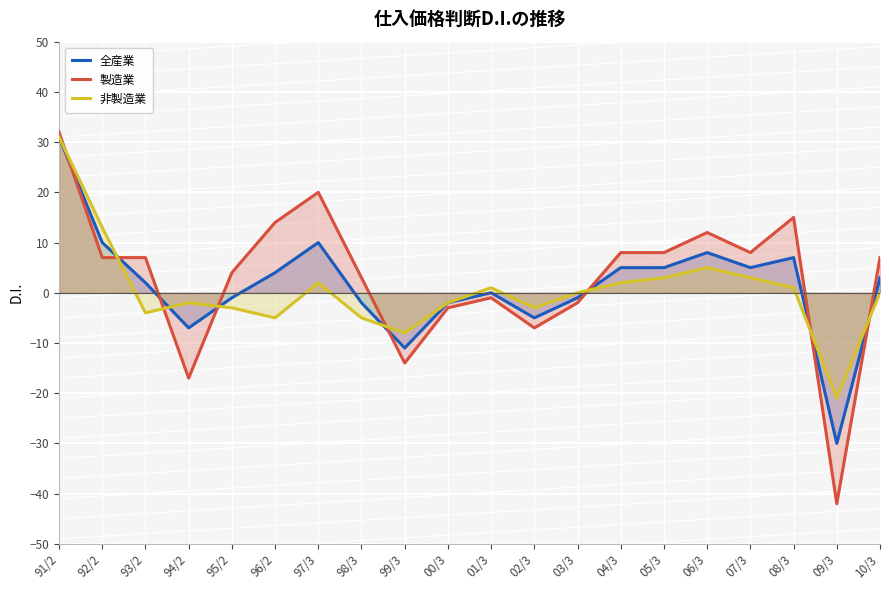

What position from the right is 08/3?

3